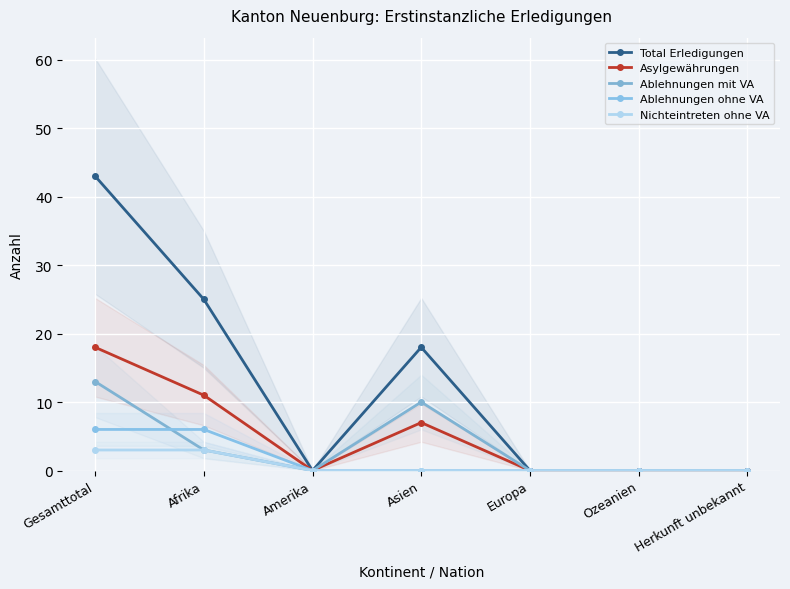

Which label corresponds to the largest value in the chart?

Gesamttotal